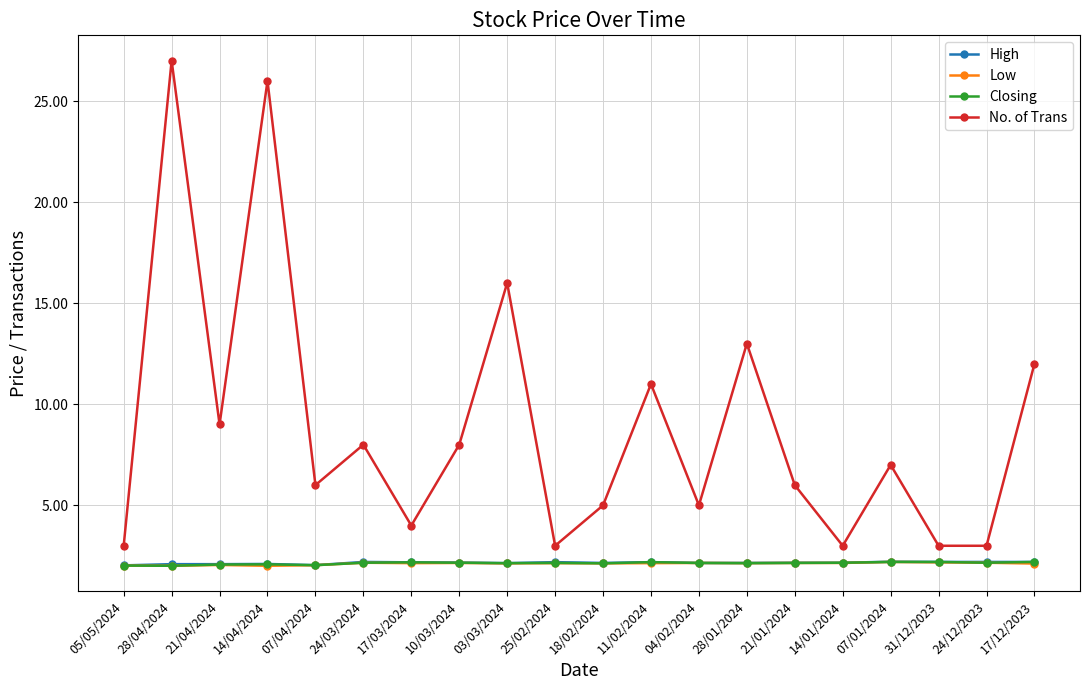

At which category does No. of Trans reach its first local peak?

28/04/2024